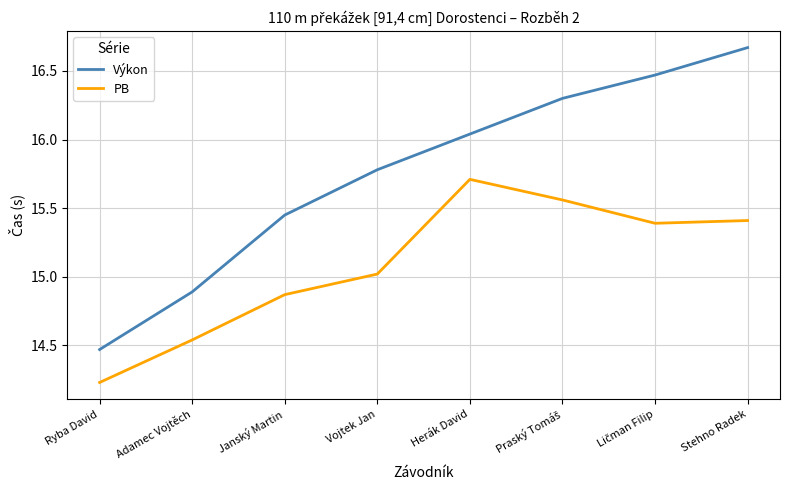

What is the difference between the maximum and minimum values in the Výkon series?

2.2